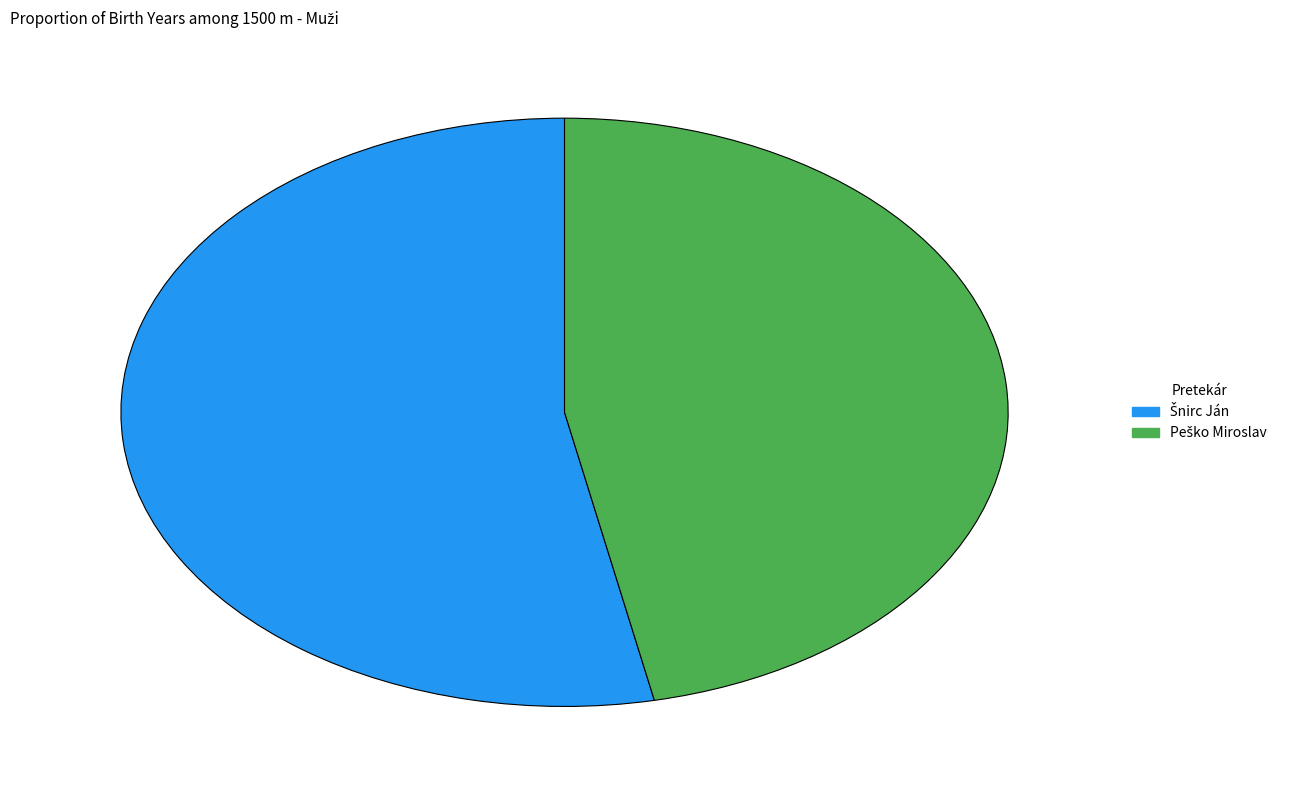

Does any single category account for the majority?

Yes